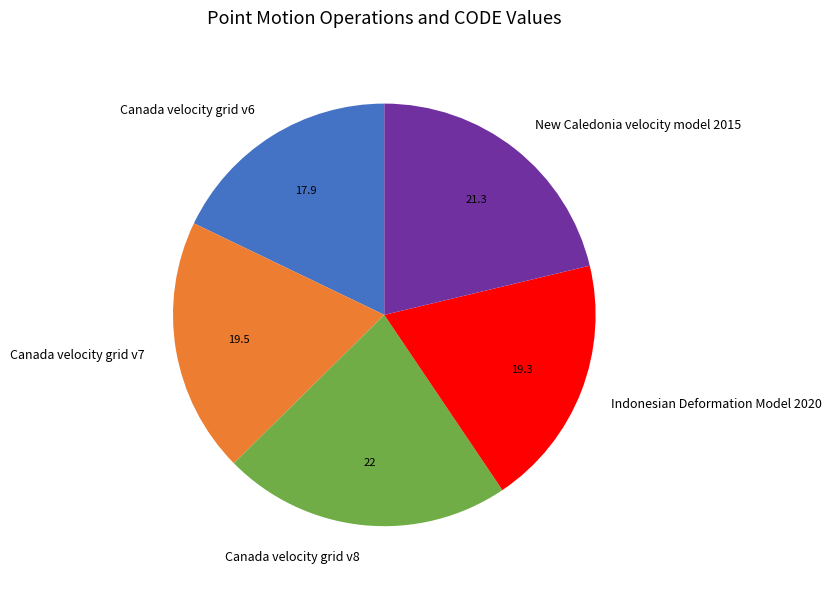

Is the sum of New Caledonia velocity model 2015 and Canada velocity grid v6 greater than half?

No